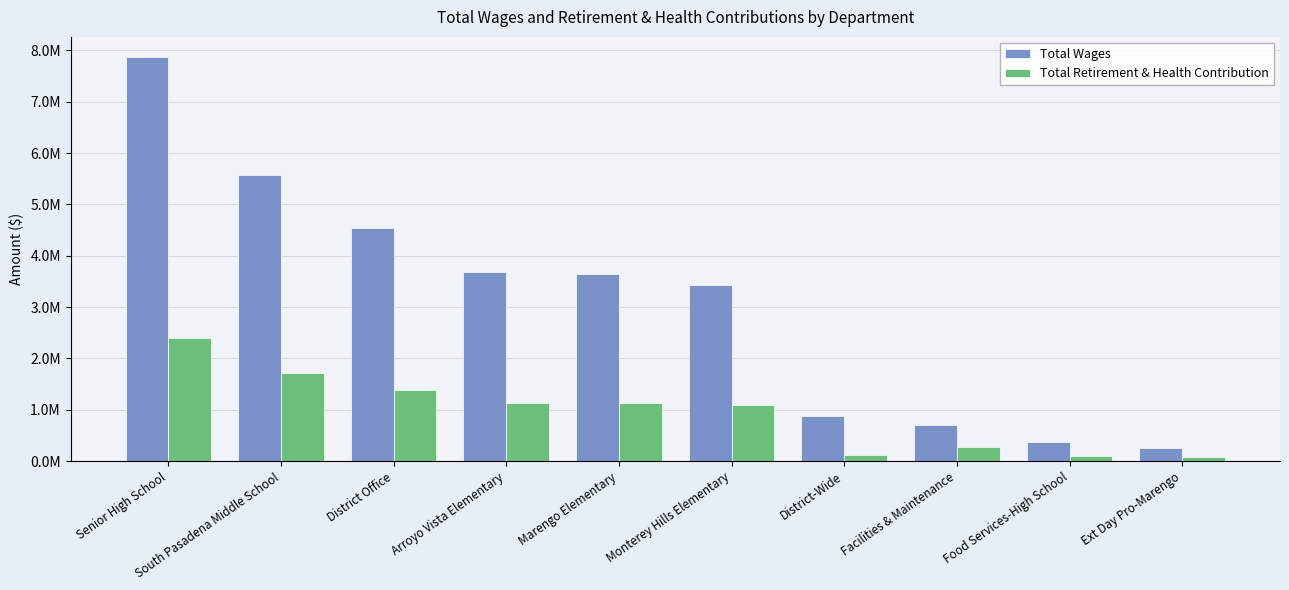

At which label is Total Wages closest to 4057342?

Arroyo Vista Elementary